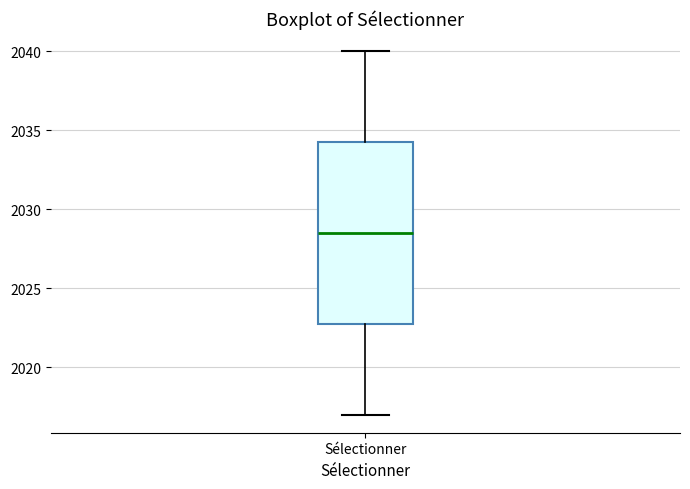

Read this box plot against the y-axis: the position of the median line, the range covered by the box, and the ends of both whiskers. The values are not printed on the chart, so give them approximately, as read against the axis.

median 2028.5, box 2023.0 to 2034.5, whiskers 2017.0 to 2040.0